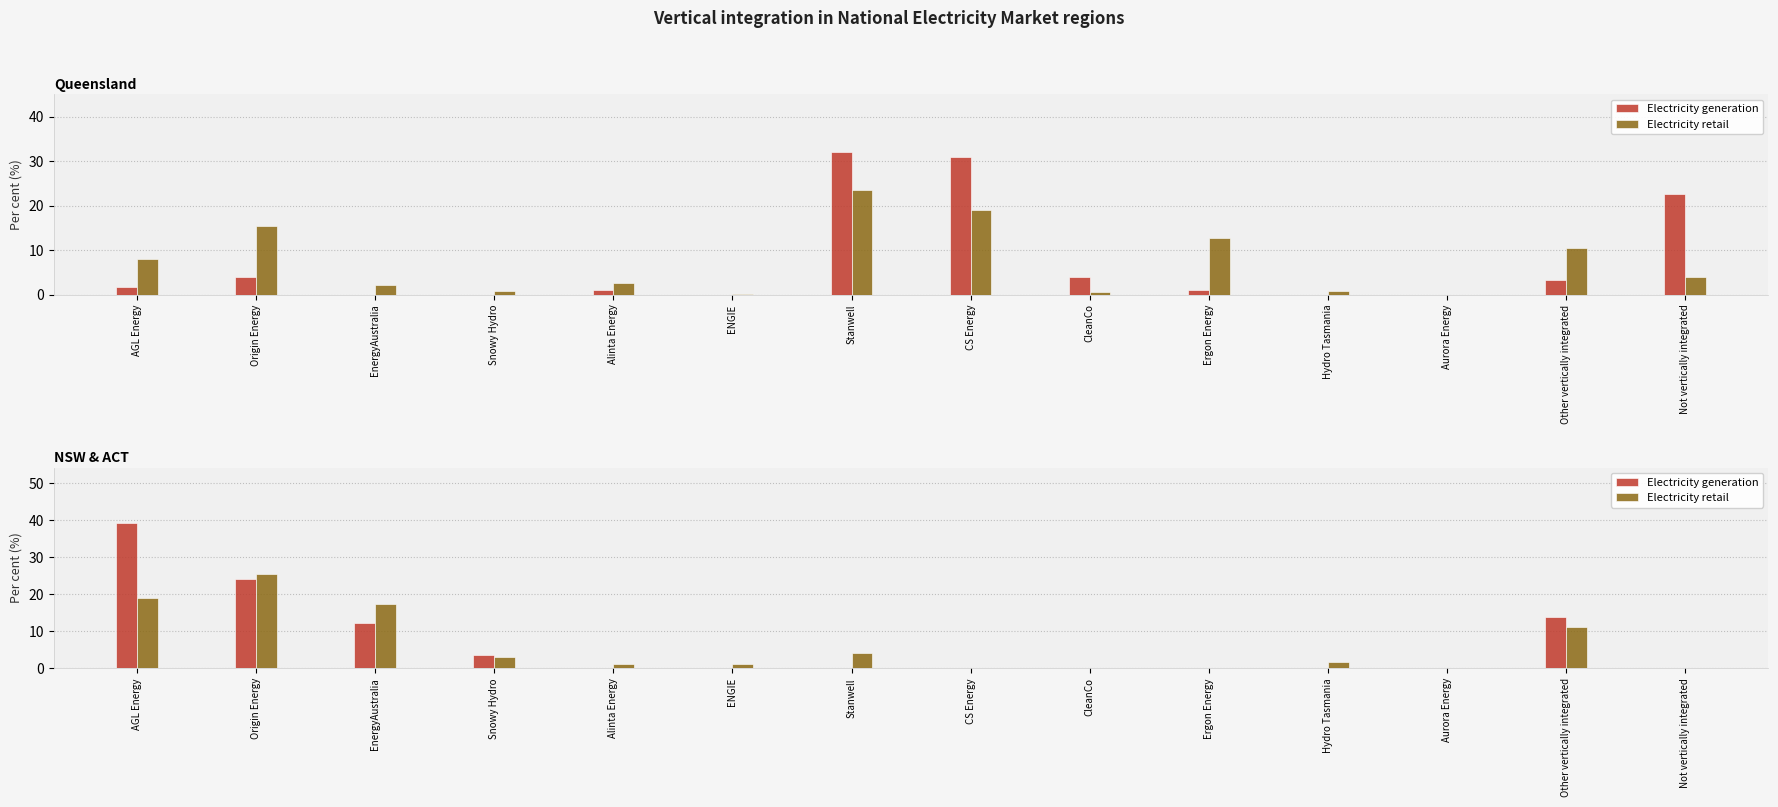

Which category has the highest value across all series?

AGL Energy